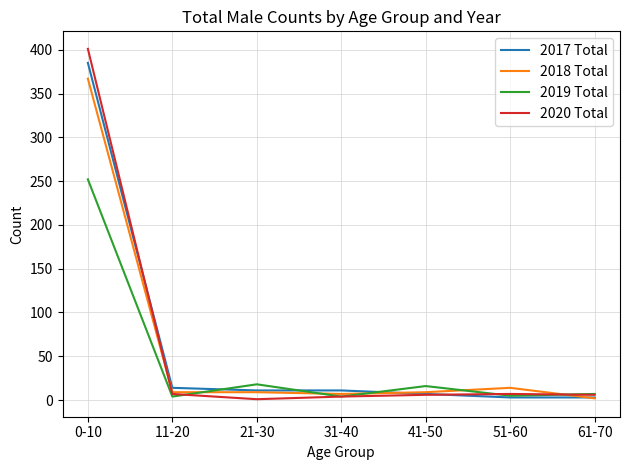

At which category does the chart reach its peak across all series?

0-10